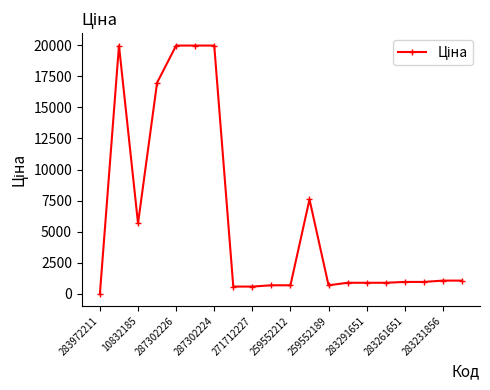

What is the greatest value displayed?

19964.2